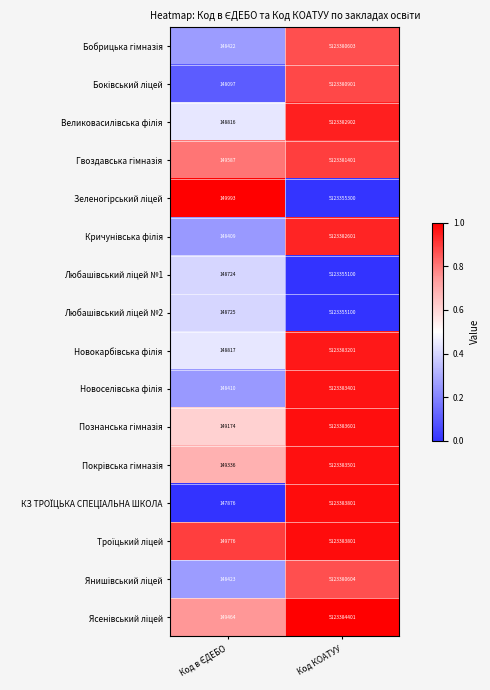

What is the maximum value shown in the chart?

5123384401